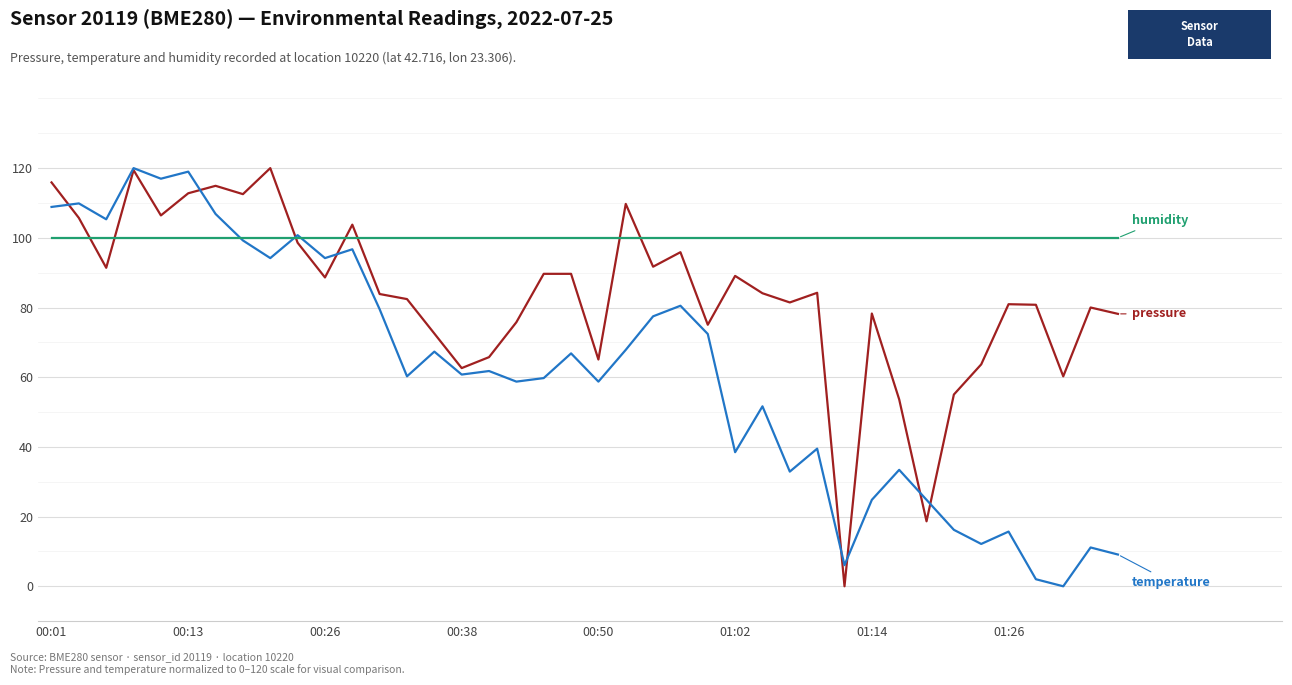

What is the greatest value displayed?

120.0